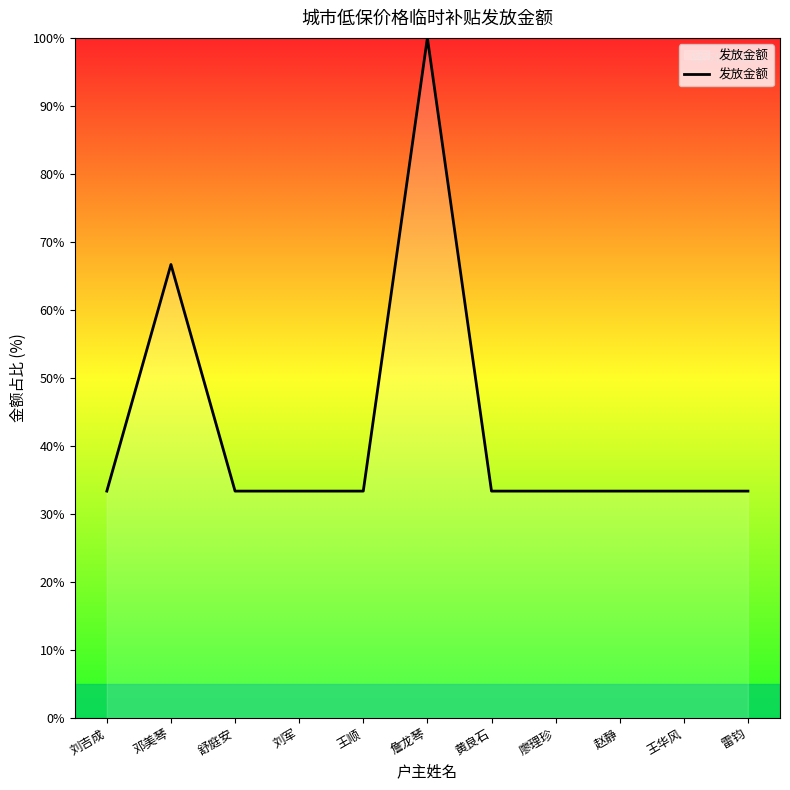

Reading left to right, list all the values displayed in this chart.

刘吉成=33.3	邓美琴=66.7	舒庭安=33.3	刘军=33.3	王顺=33.3	詹龙琴=100.0	黄良石=33.3	廖理珍=33.3	赵静=33.3	王华风=33.3	雷钧=33.3